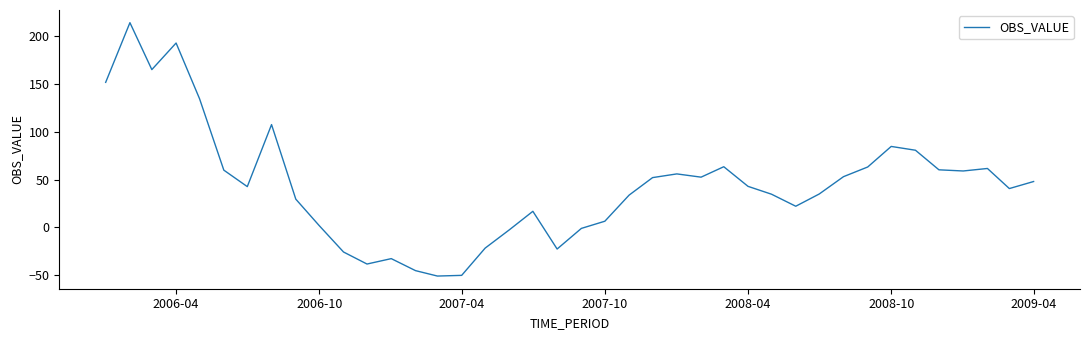

What is the difference between the maximum and minimum values?

265.0